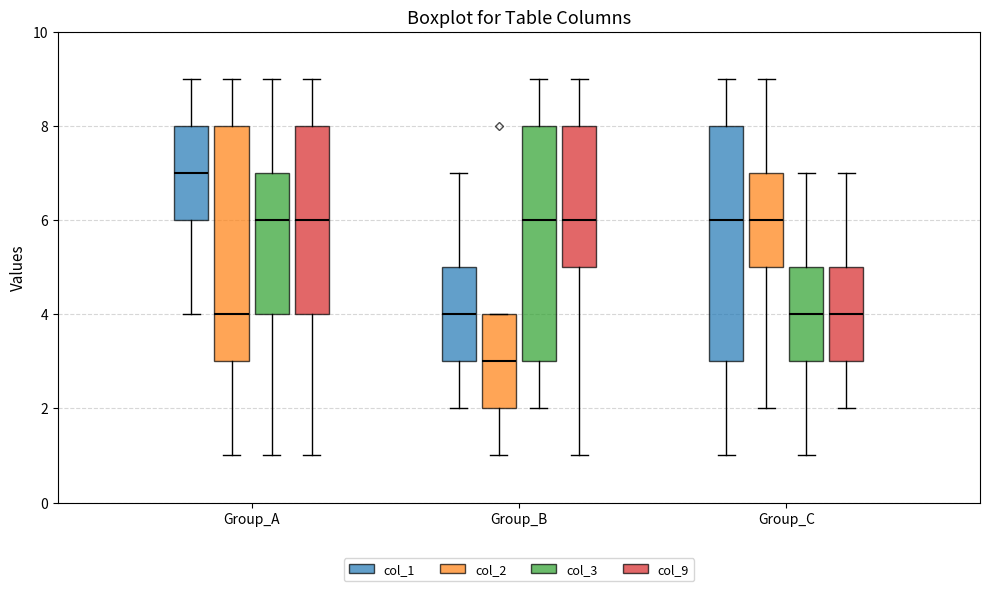

Reading left to right, transcribe this box plot: for each box, give where its median line is, the range the box spans, and where its two whiskers end, as read against the y-axis. The values are not printed on the chart, so give them approximately, as read against the axis.

Group_A (col_1): median 7, box 6 to 8, whiskers 4 to 9
Group_A (col_2): median 4, box 3 to 8, whiskers 1 to 9
Group_A (col_3): median 6, box 4 to 7, whiskers 1 to 9
Group_A (col_9): median 6, box 4 to 8, whiskers 1 to 9
Group_B (col_1): median 4, box 3 to 5, whiskers 2 to 7
Group_B (col_2): median 3, box 2 to 4, whiskers 1 to 4
Group_B (col_3): median 6, box 3 to 8, whiskers 2 to 9
Group_B (col_9): median 6, box 5 to 8, whiskers 1 to 9
Group_C (col_1): median 6, box 3 to 8, whiskers 1 to 9
Group_C (col_2): median 6, box 5 to 7, whiskers 2 to 9
Group_C (col_3): median 4, box 3 to 5, whiskers 1 to 7
Group_C (col_9): median 4, box 3 to 5, whiskers 2 to 7